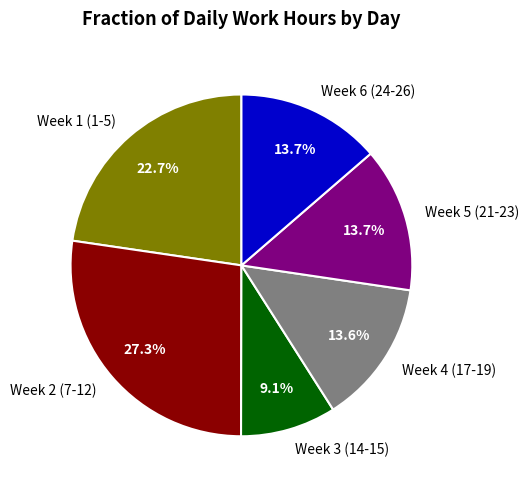

Is the sum of Week 3 (14-15) and Week 2 (7-12) greater than half?

No